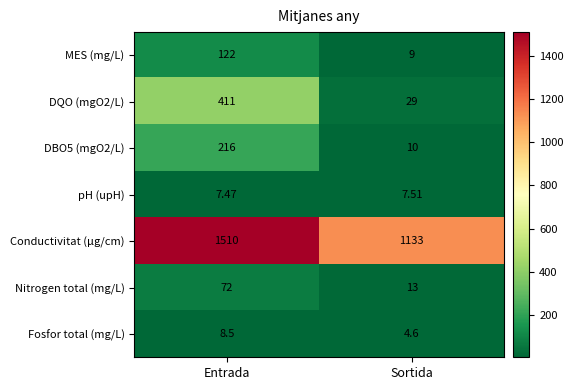

At which category does the chart reach its minimum across all series?

Sortida